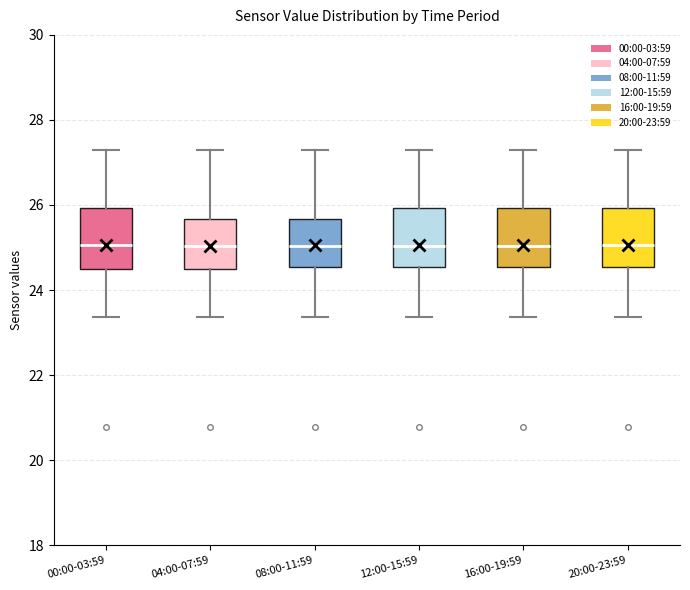

Reading left to right, read every box against the y-axis: the position of its median line, the range the box covers, and the ends of its whiskers. The values are not printed on the chart, so give them approximately, as read against the axis.

00:00-03:59: median 25.0, box 24.4 to 26.0, whiskers 23.4 to 27.4
04:00-07:59: median 25.0, box 24.4 to 25.6, whiskers 23.4 to 27.4
08:00-11:59: median 25.0, box 24.6 to 25.6, whiskers 23.4 to 27.4
12:00-15:59: median 25.0, box 24.6 to 26.0, whiskers 23.4 to 27.4
16:00-19:59: median 25.0, box 24.6 to 26.0, whiskers 23.4 to 27.4
20:00-23:59: median 25.0, box 24.6 to 26.0, whiskers 23.4 to 27.4